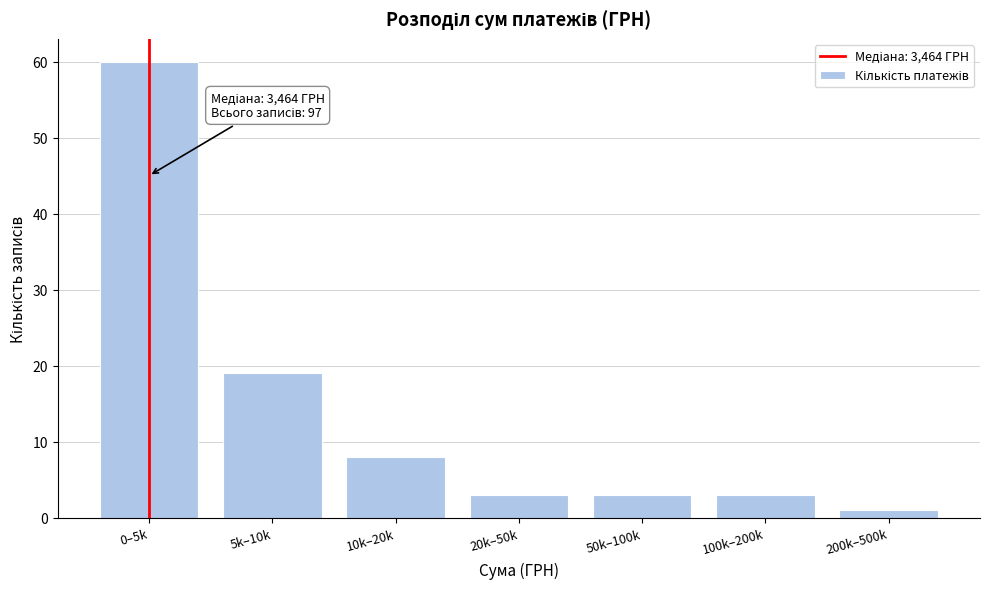

Reading left to right, transcribe all the data shown in this chart.

60	19	8	3	3	3	1